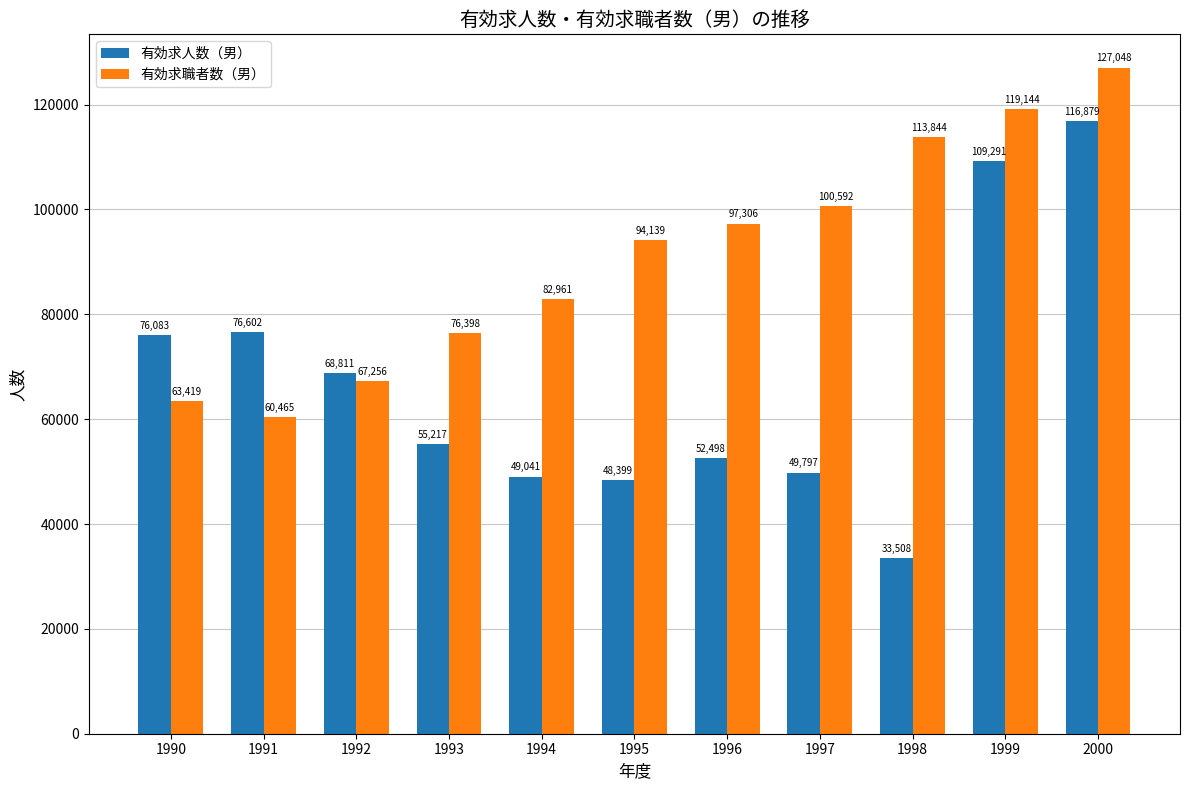

What is the value of the 有効求人数（男） bar at the 9th from the left?

33508